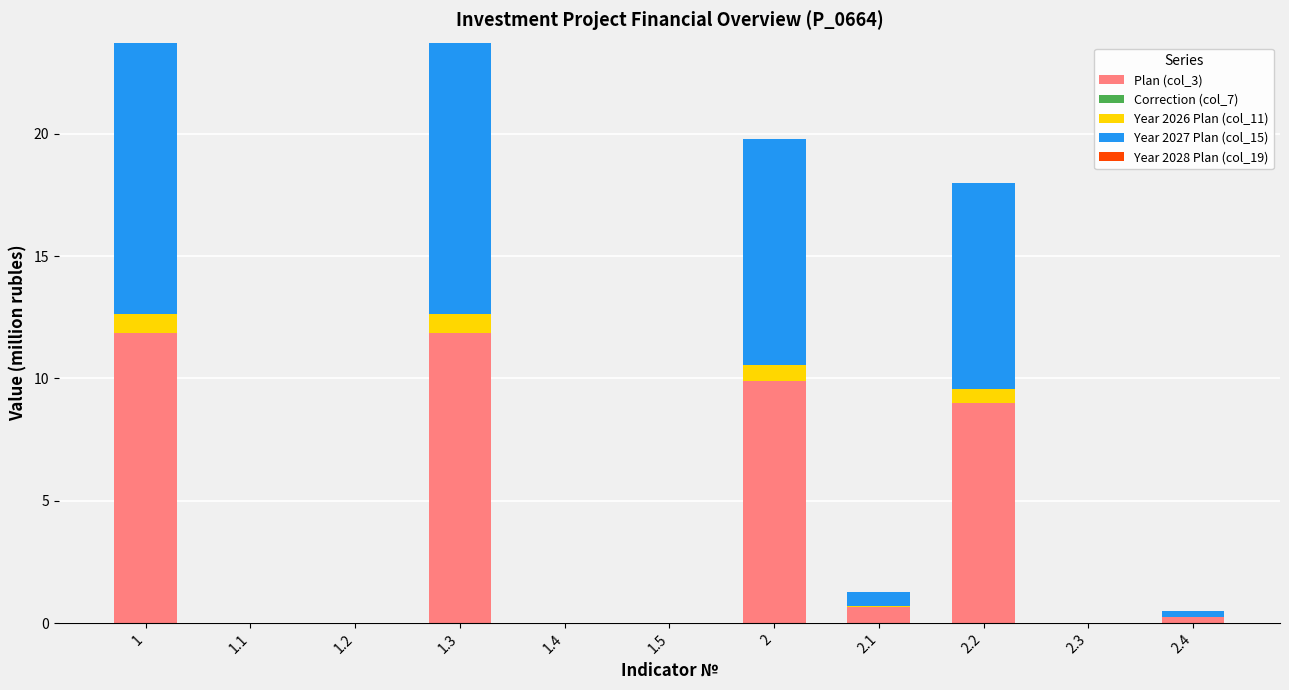

The Plan (col_3) series shows 4.3 at 2.3. True or false?

False